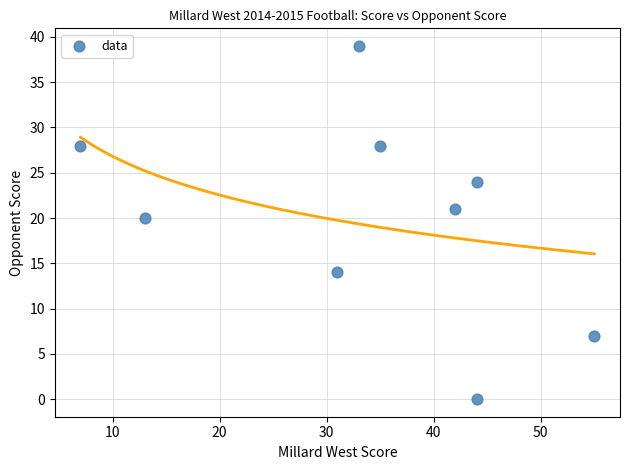

What Y value in the scatter plot is closest to 19?

20